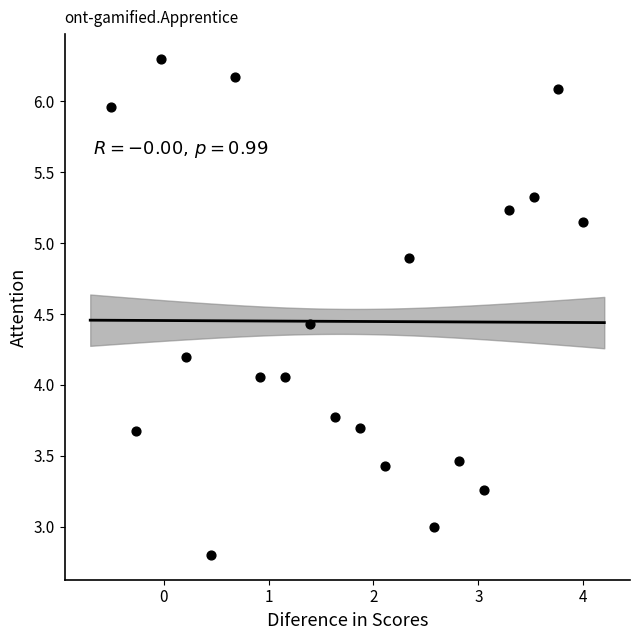

What is the range of Y values (max minus min)?

3.5